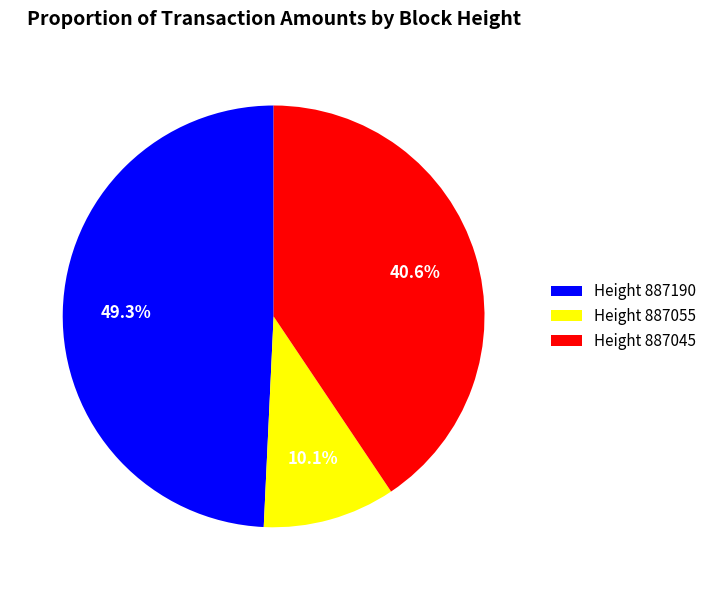

Which slice is the smallest?

Height 887055